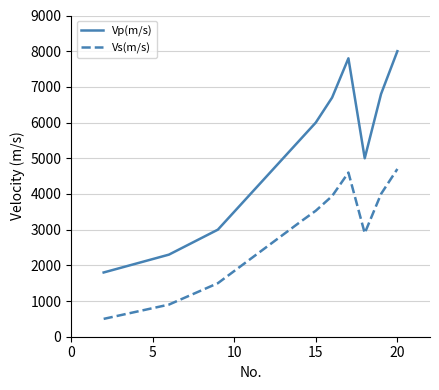

What is the difference between the maximum and minimum values in the Vs(m/s) series?

4200